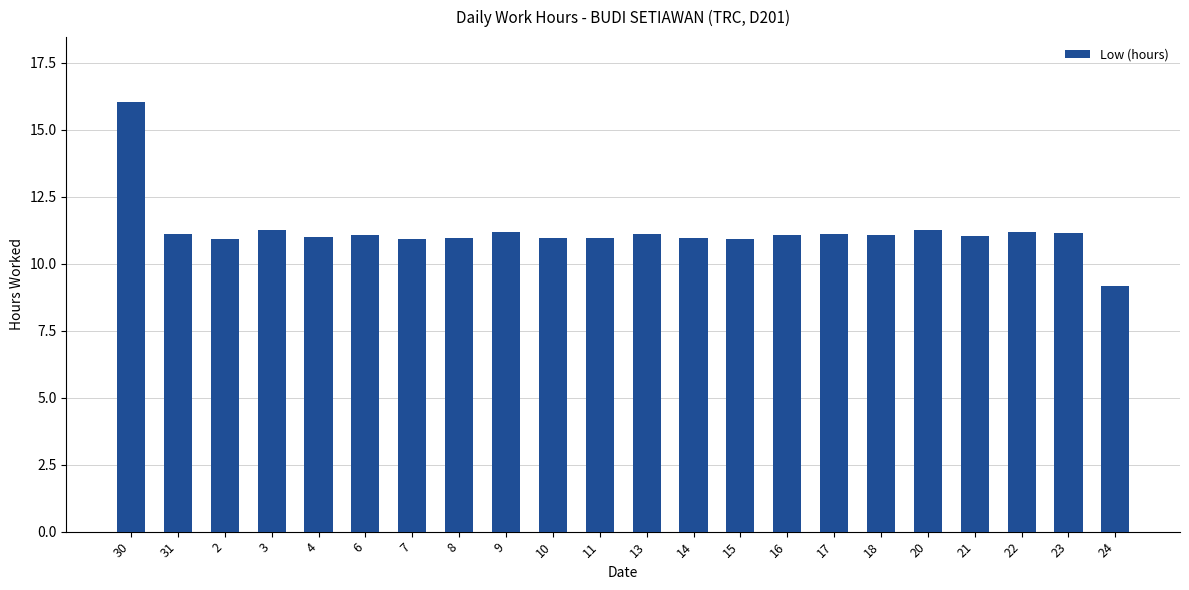

What is the difference between the maximum and minimum values?

6.9